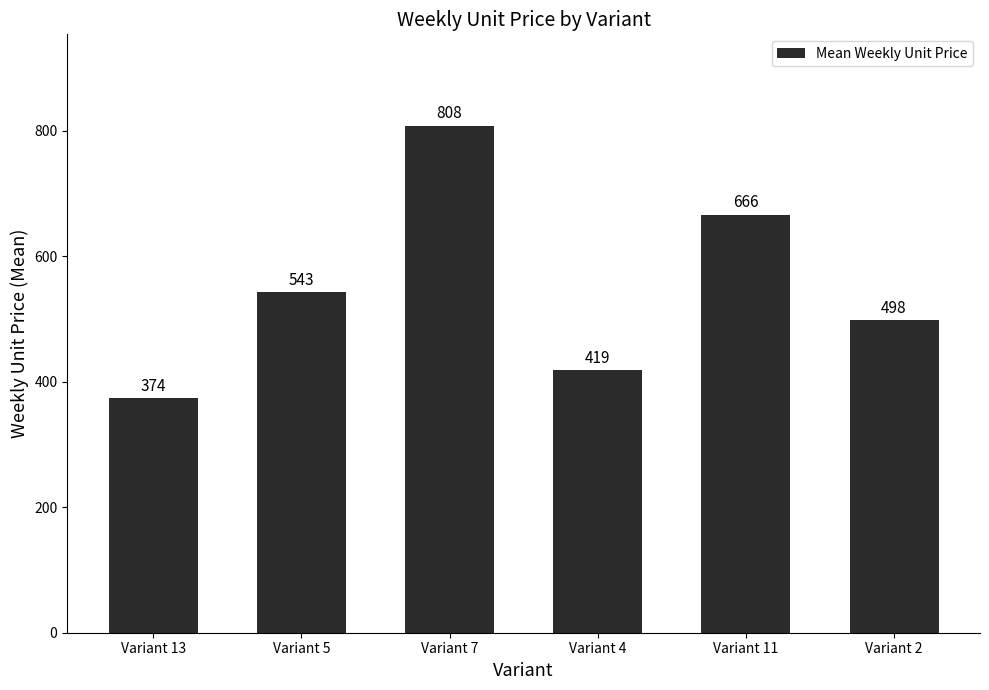

At which category does the chart reach its minimum across all series?

Variant 13